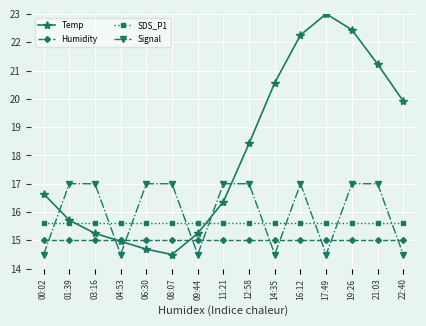

How many lines are shown in the chart?

4